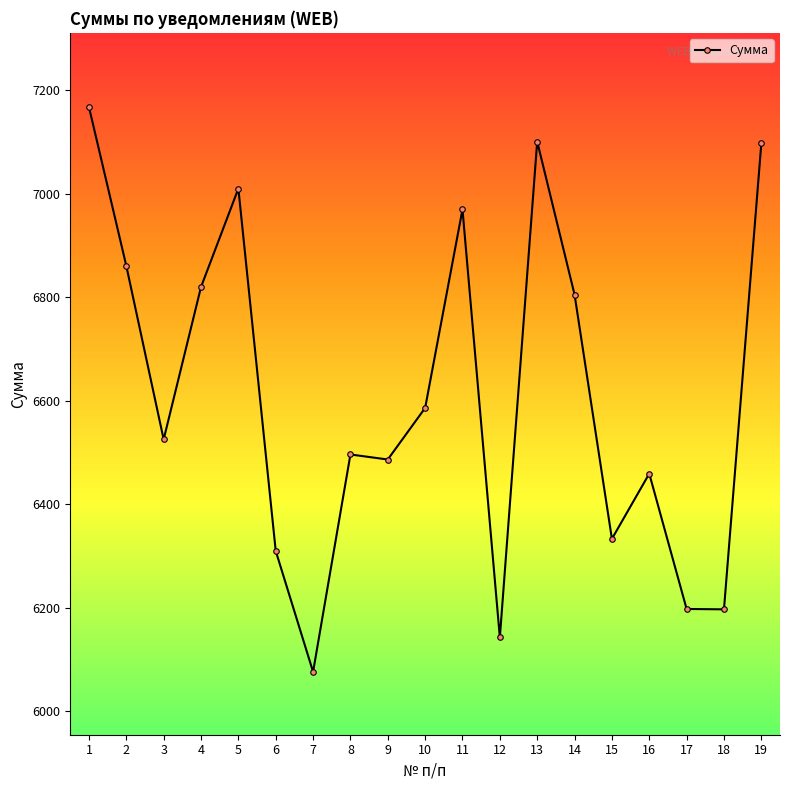

Where is the first local maximum?

5